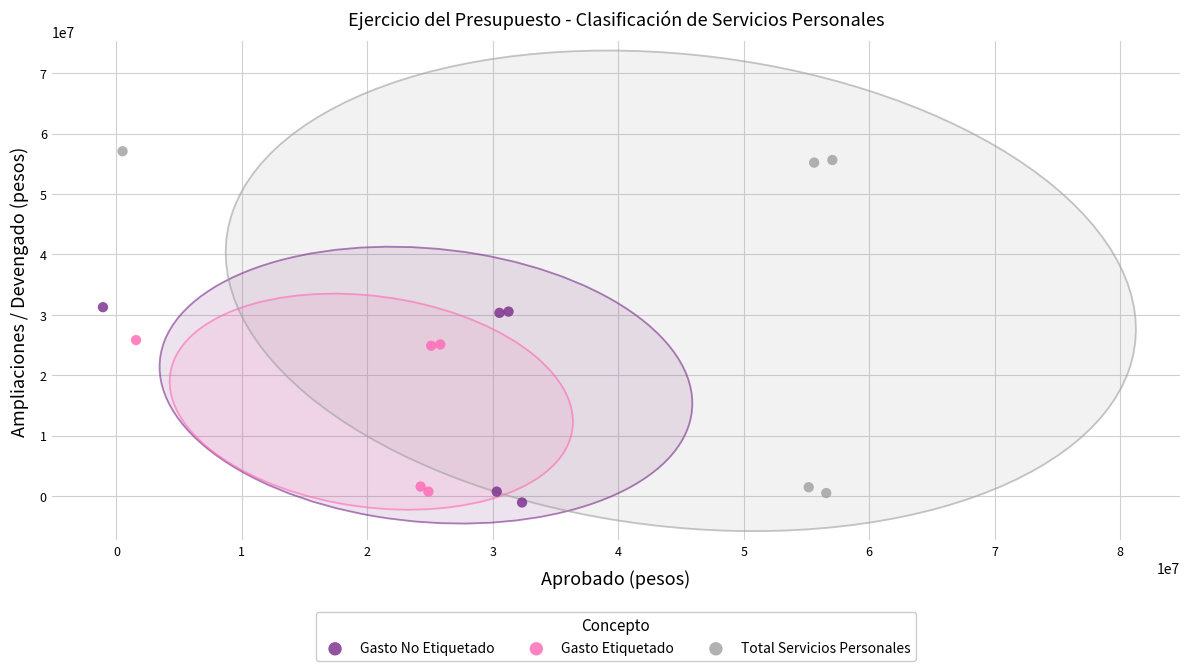

What are all the series names shown in the legend?

Gasto No Etiquetado, Gasto Etiquetado, Total Servicios Personales